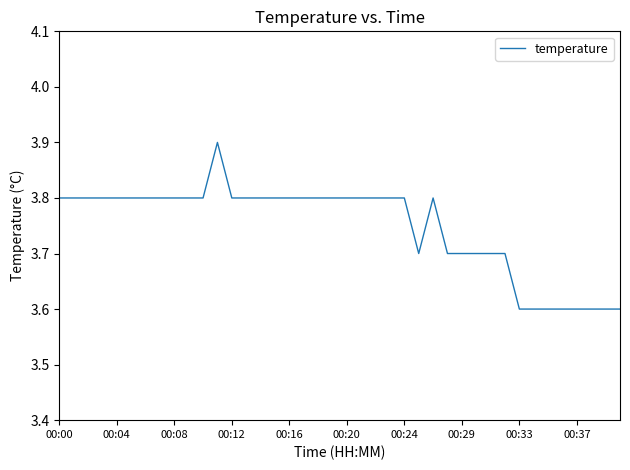

Reading left to right, list all the values displayed in this chart.

3.8	3.8	3.8	3.8	3.8	3.8	3.8	3.8	3.8	3.8	3.8	3.9	3.8	3.8	3.8	3.8	3.8	3.8	3.8	3.8	3.8	3.8	3.8	3.8	3.8	3.7	3.8	3.7	3.7	3.7	3.7	3.7	3.6	3.6	3.6	3.6	3.6	3.6	3.6	3.6